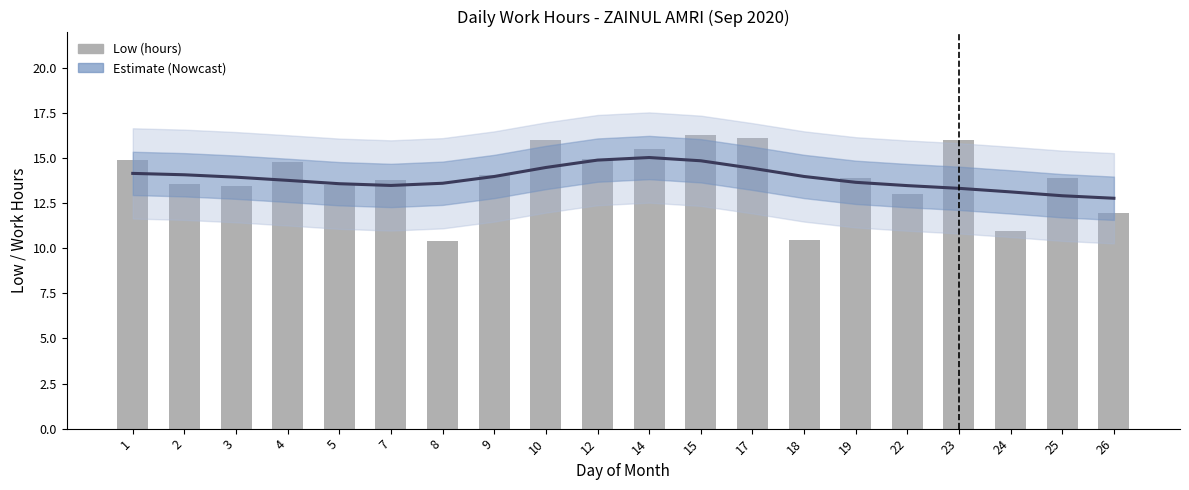

True or false: Estimate has a value of 22.1 at 1.

False